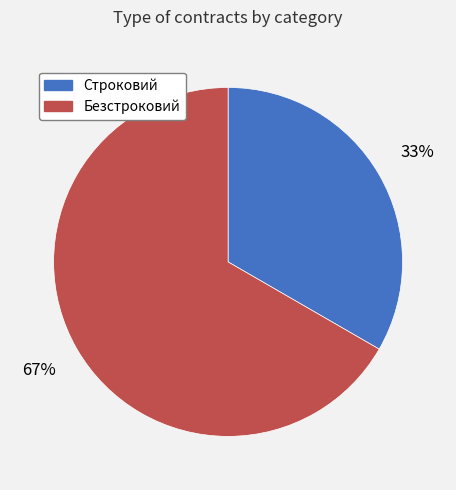

What percentage is the Безстроковий slice, to the nearest percent?

67%